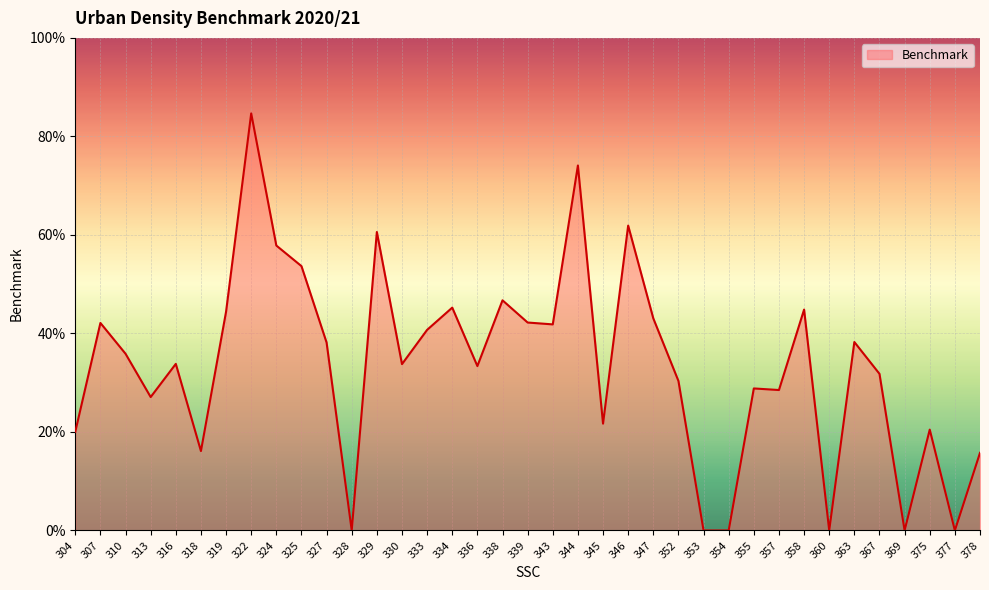

Between 318 and 316, which is larger?

316